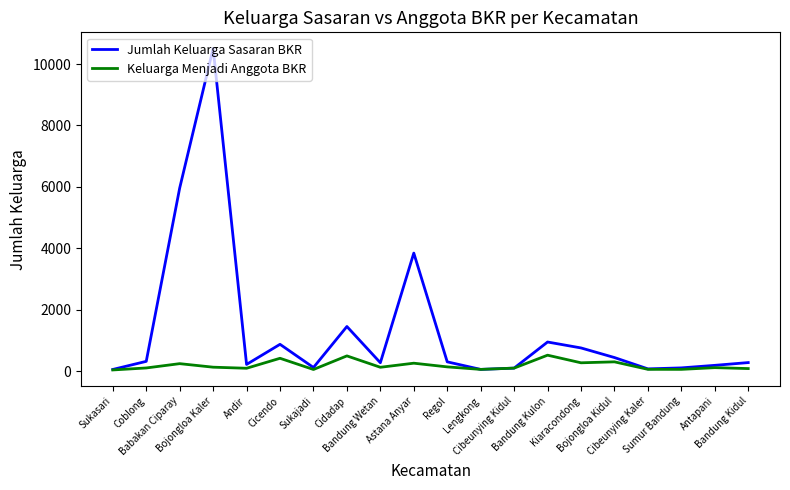

Which series has the largest total across all categories?

Jumlah Keluarga Sasaran BKR